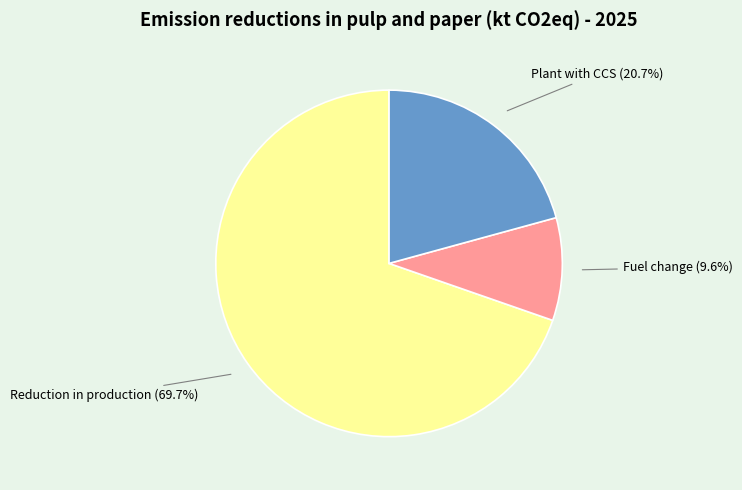

Count the number of slices in the pie.

3